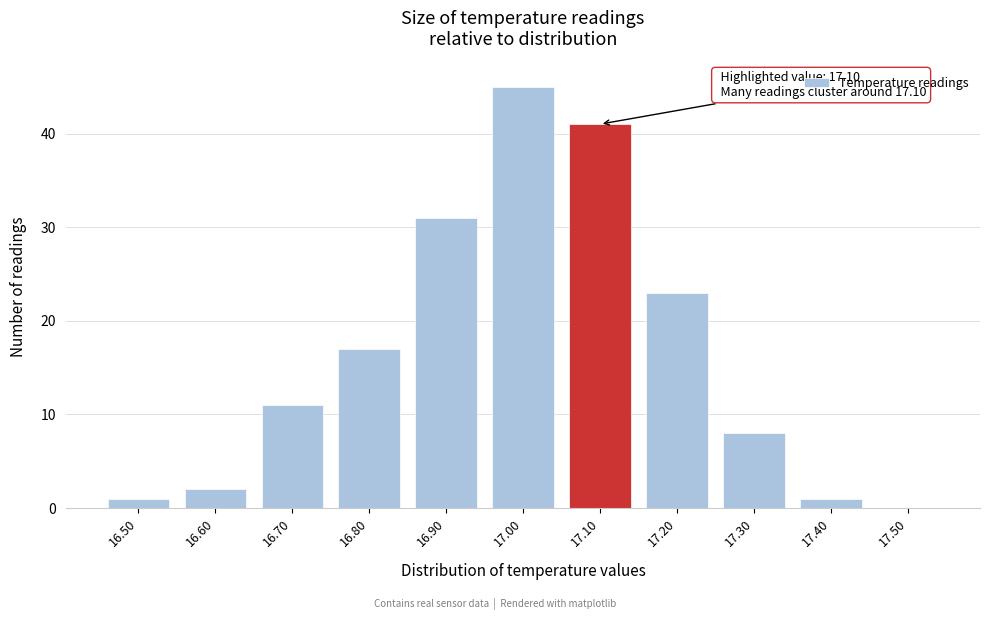

Over which range of the x-axis is the bar tallest?

16.95 to 17.05